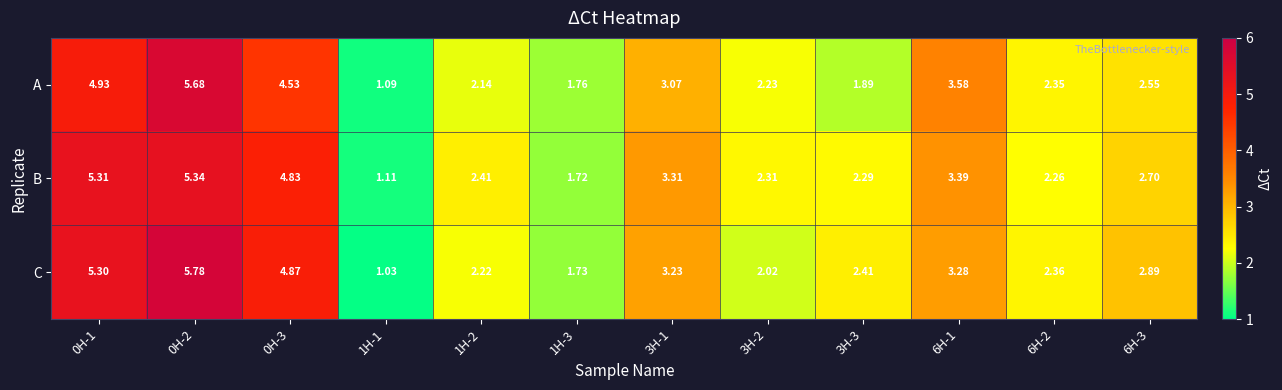

Rank the series by their maximum value, from highest to lowest.

C, A, B